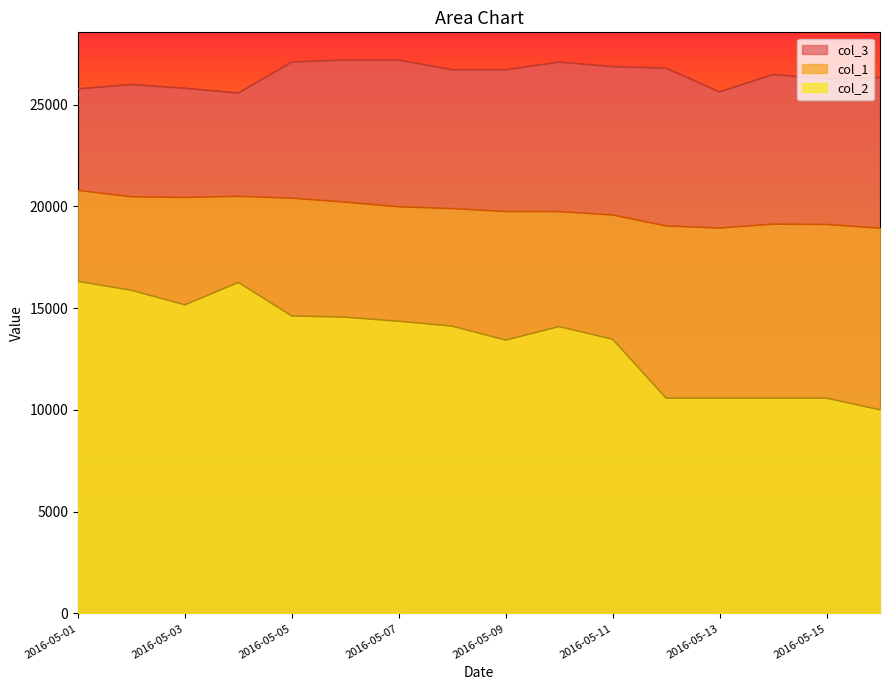

Does the chart display data point markers on the line(s)?

No